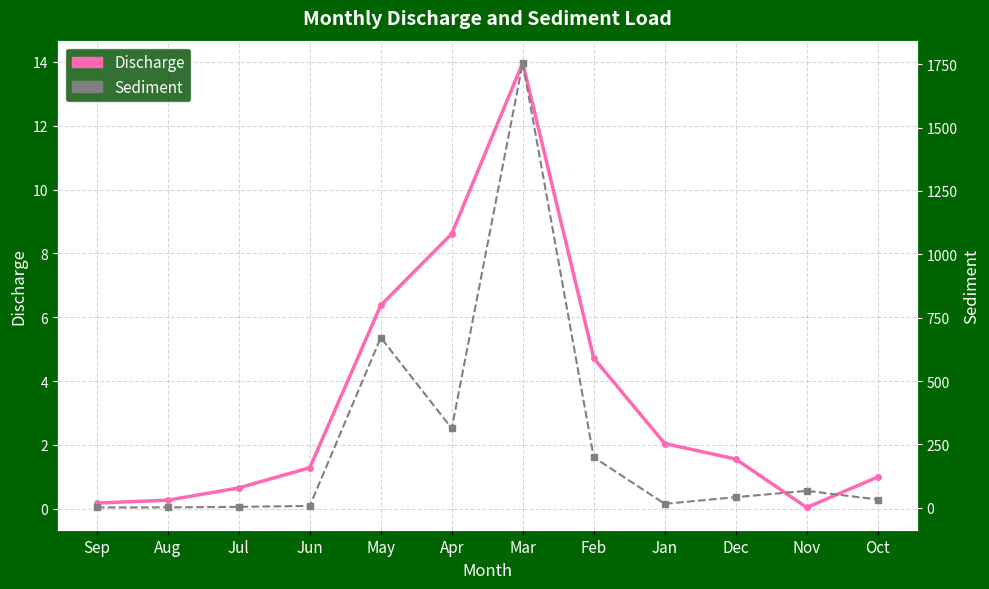

How many data points in Sediment are less than 42?

6